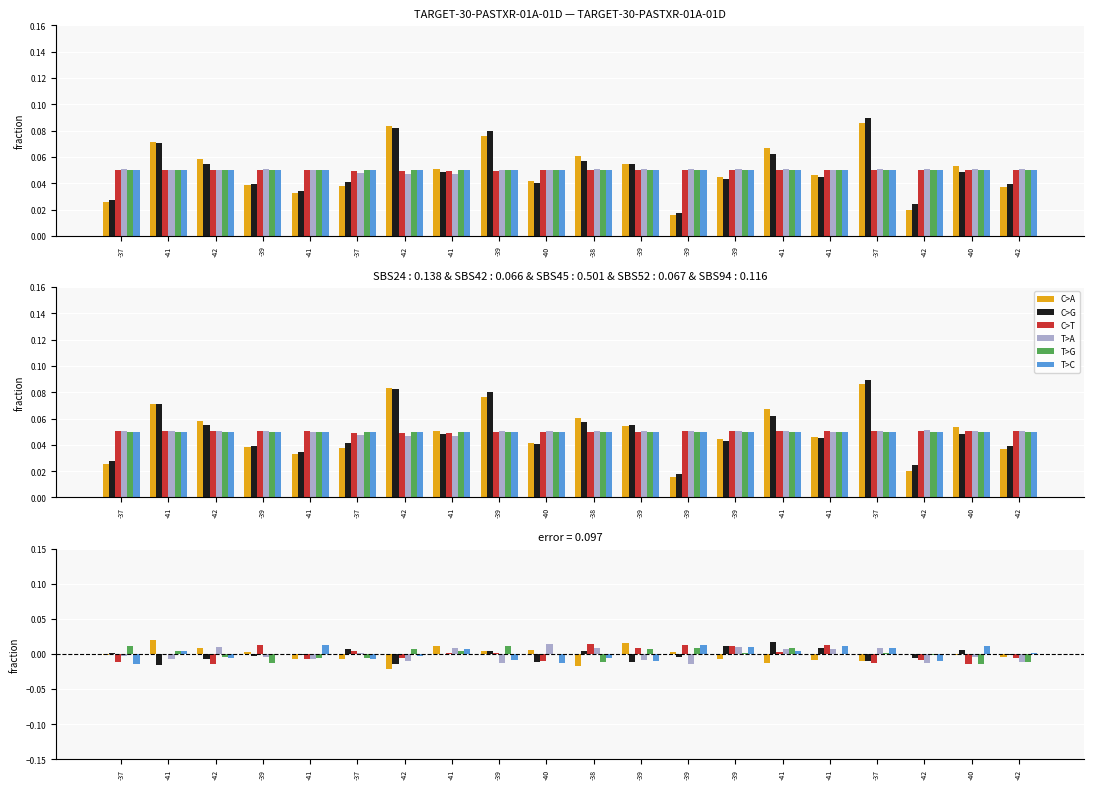

Where is C>G nearest to the value 0?

-41